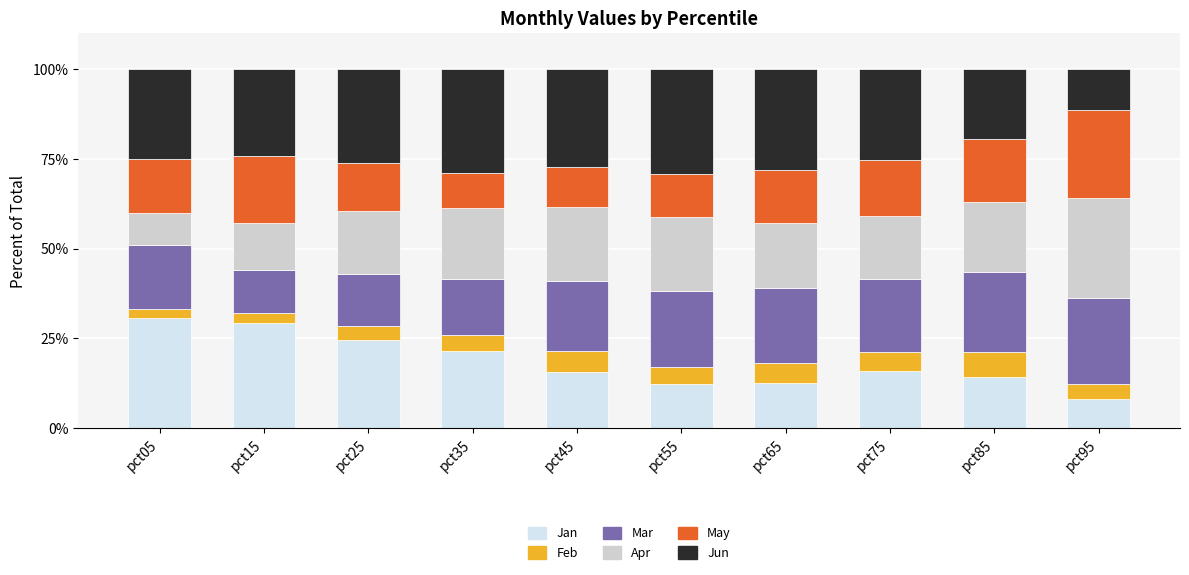

Rank the series at pct85 from highest to lowest value.

Mar, Apr, Jun, May, Jan, Feb